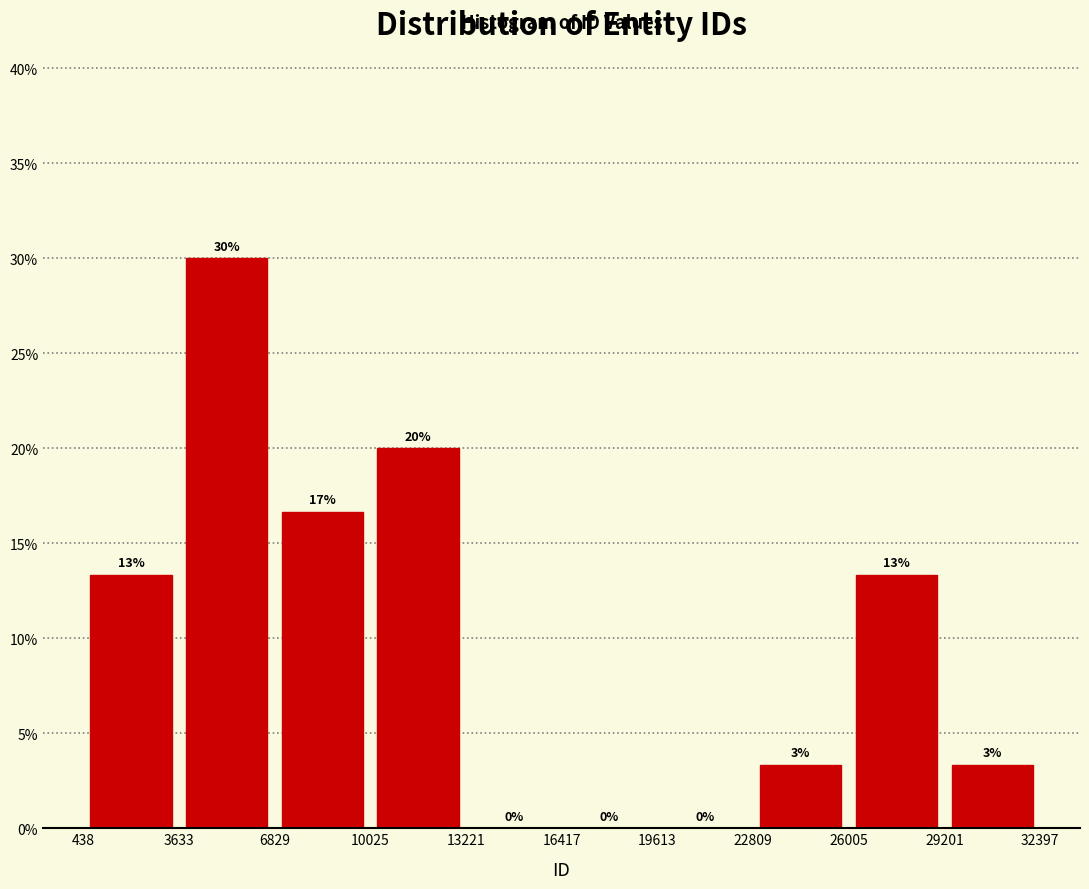

Which range on the x-axis has the tallest bar?

3633 to 6829